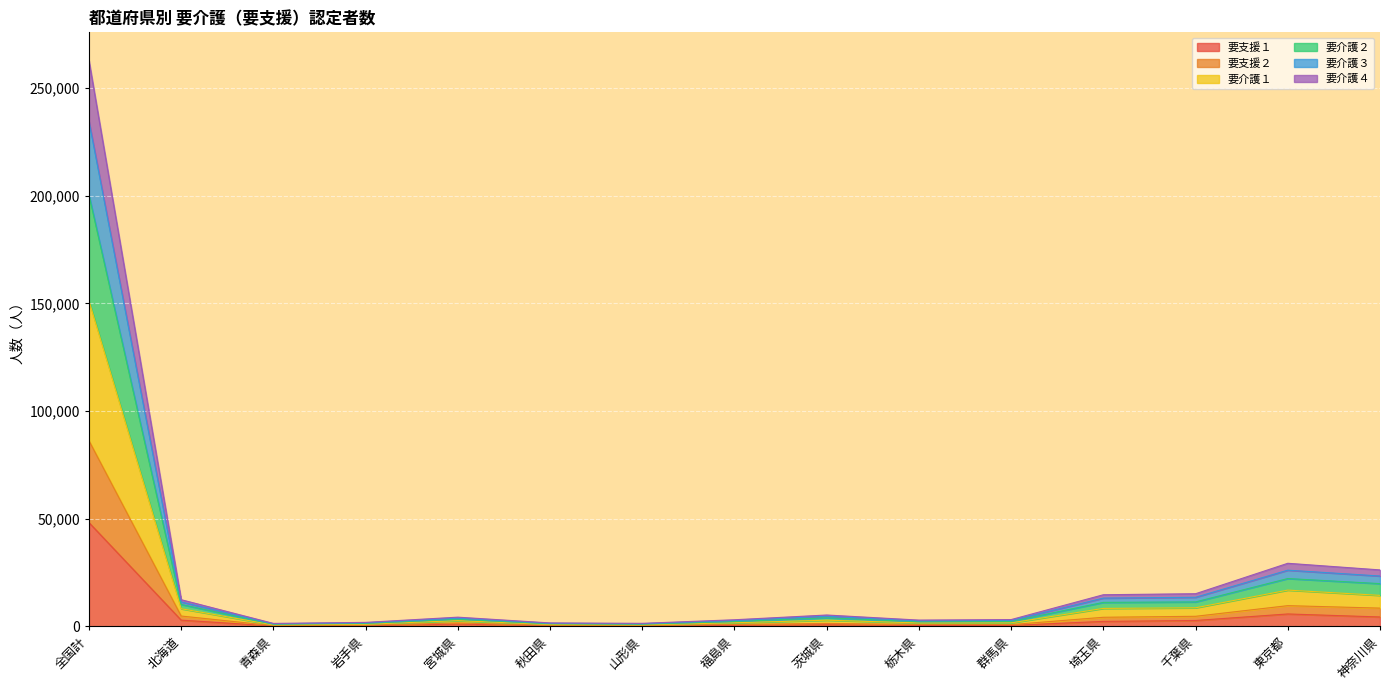

True or false: 要介護２ and 要支援１ intersect in this chart.

False